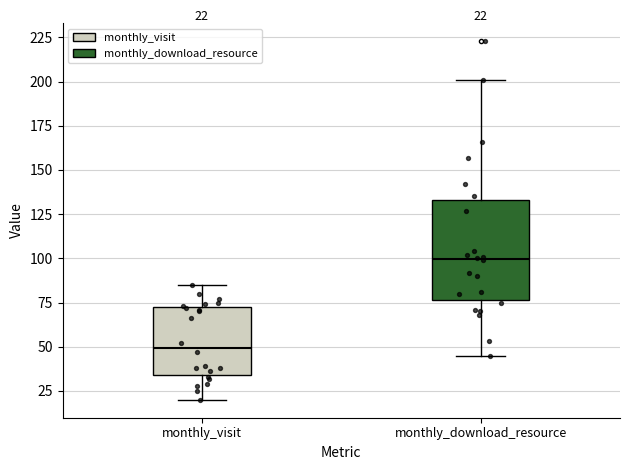

Which box is the tallest, from its lower edge to its upper edge?

monthly_download_resource